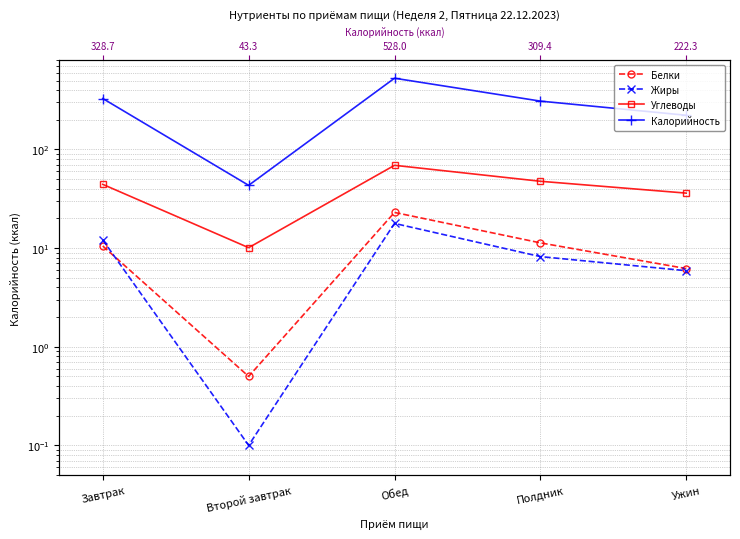

What is the smallest value displayed?

0.1